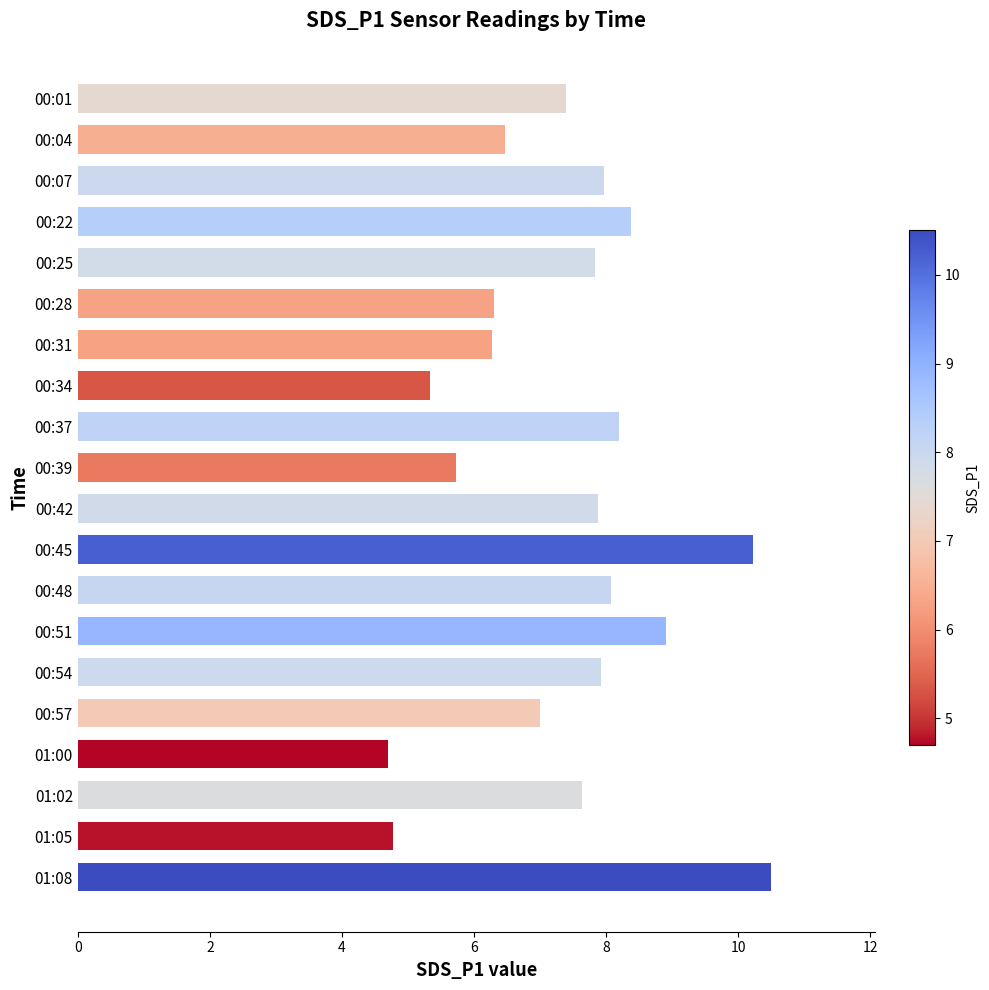

What is the change in value from 00:25 to 00:51?

+1.1